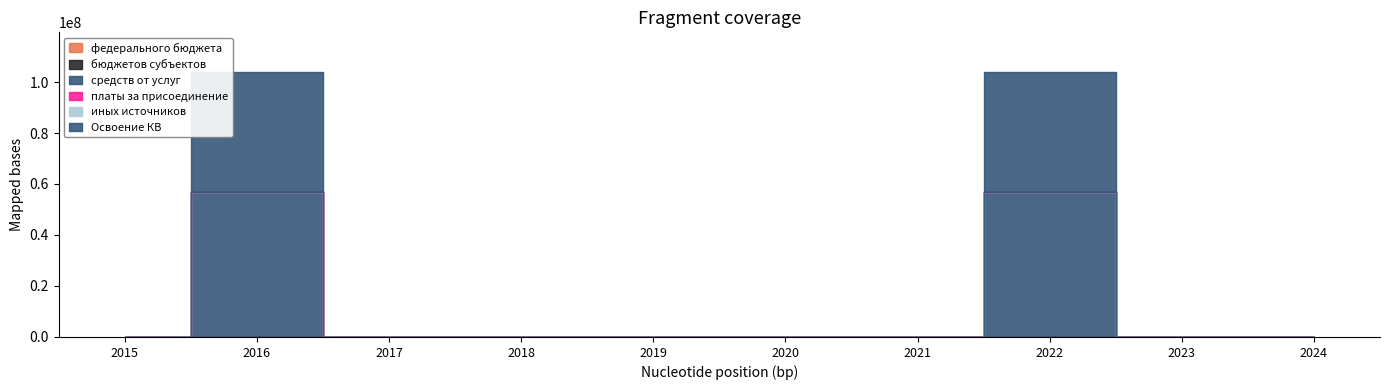

Reading left to right, list all the values displayed in this chart.

федерального бюджета: 2015=0	2016=0	2017=0	2018=0	2019=0	2020=0	2021=0	2022=0	2023=0	2024=0
бюджетов субъектов: 2015=0	2016=0	2017=0	2018=0	2019=0	2020=0	2021=0	2022=0	2023=0	2024=0
средств от услуг: 2015=0	2016=56671795	2017=0	2018=0	2019=0	2020=0	2021=0	2022=56671795	2023=0	2024=0
платы за присоединение: 2015=0	2016=0	2017=0	2018=0	2019=0	2020=0	2021=0	2022=0	2023=0	2024=0
иных источников: 2015=0	2016=0	2017=0	2018=0	2019=0	2020=0	2021=0	2022=0	2023=0	2024=0
Освоение КВ: 2015=0	2016=47226496	2017=0	2018=0	2019=0	2020=0	2021=0	2022=47226496	2023=0	2024=0